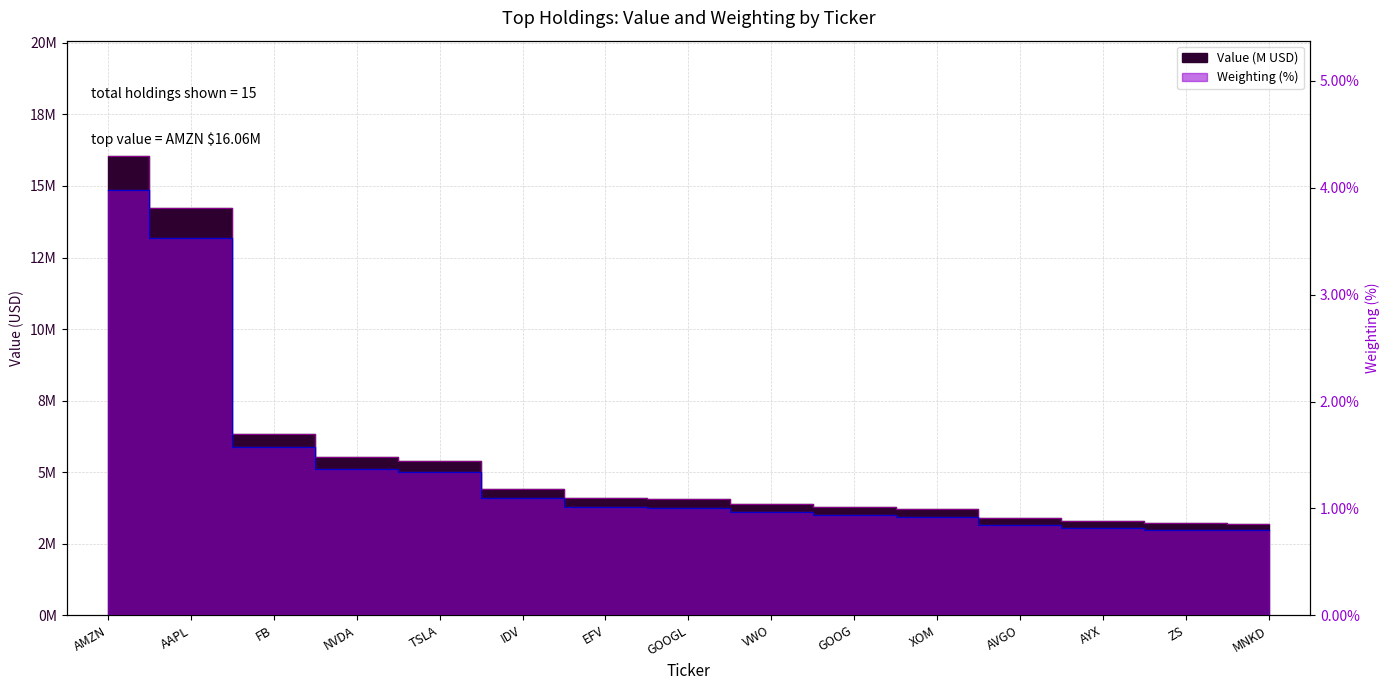

Which series changed the most between FB and GOOGL?

Value (M)